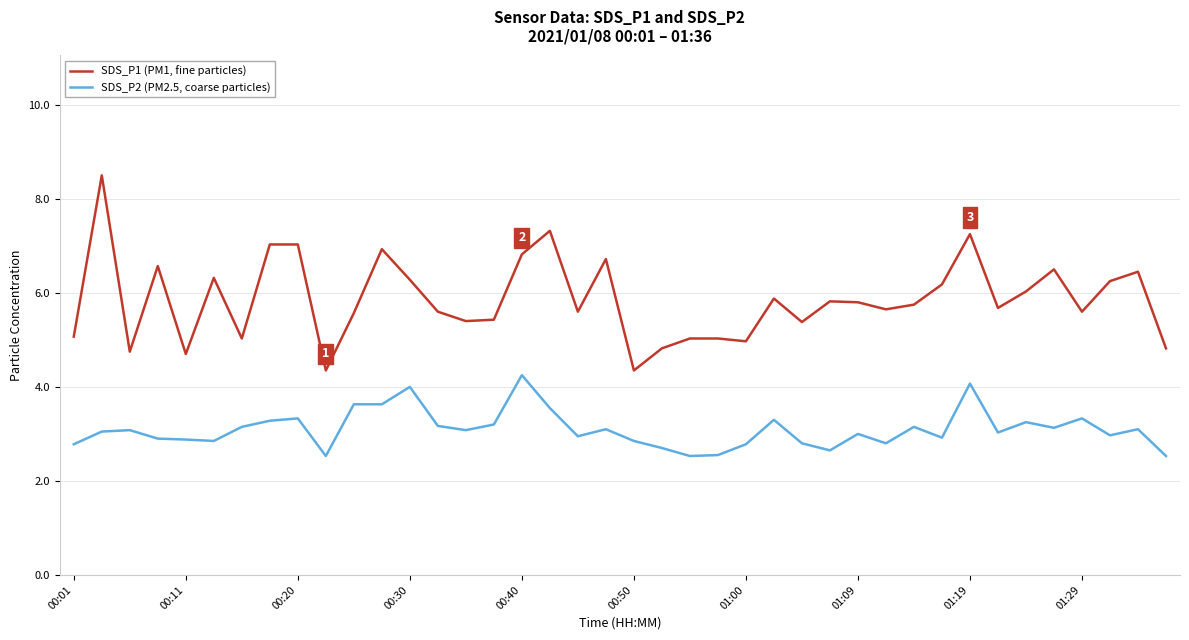

True or false: SDS_P1 (PM1, fine particles) has more than 2 interior local peaks.

True